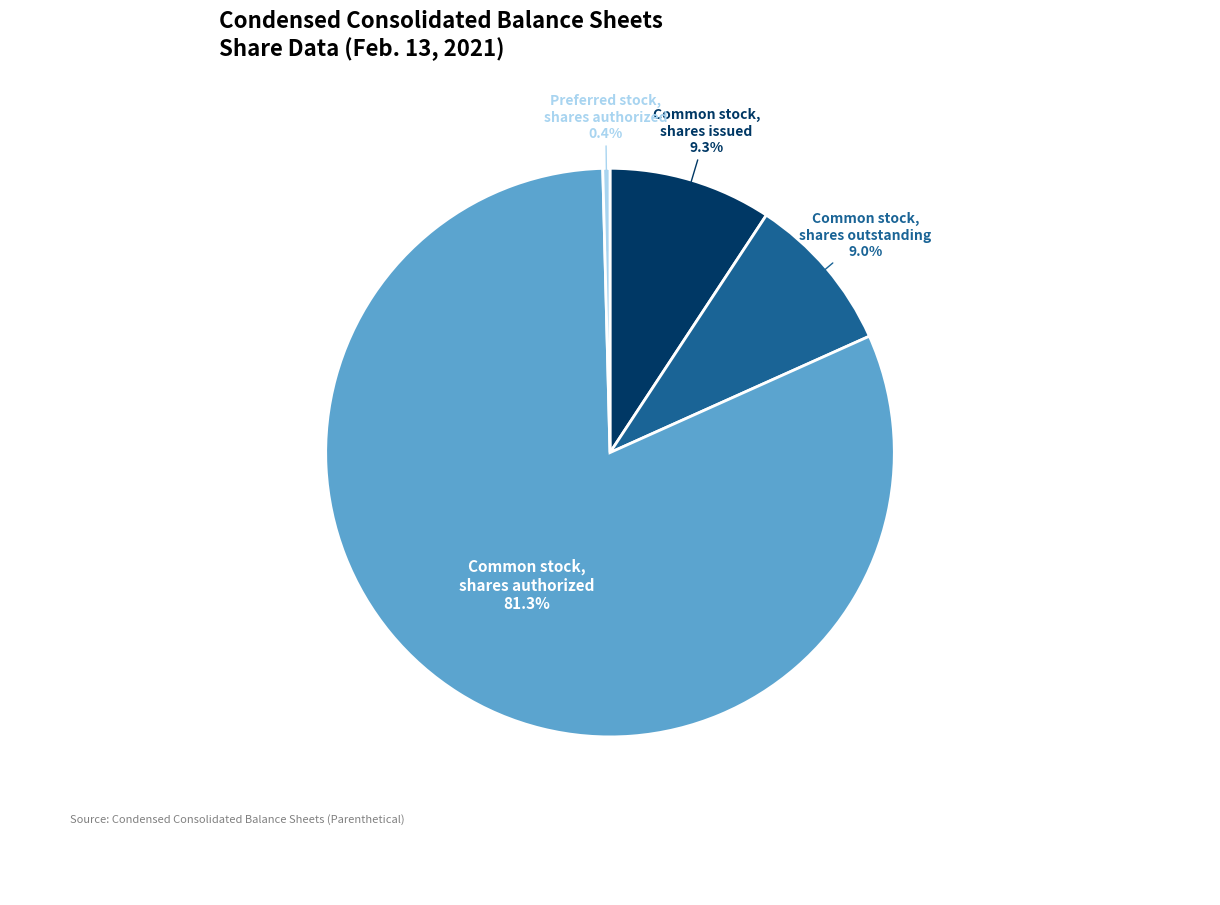

How much of the chart is everything except Common stock, shares authorized?

18.7%